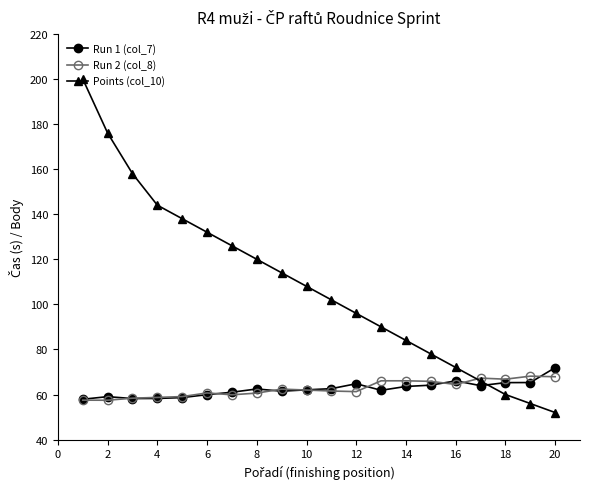

What is the difference between the second highest and minimum values in the Run 1 (col_7) series?

8.2